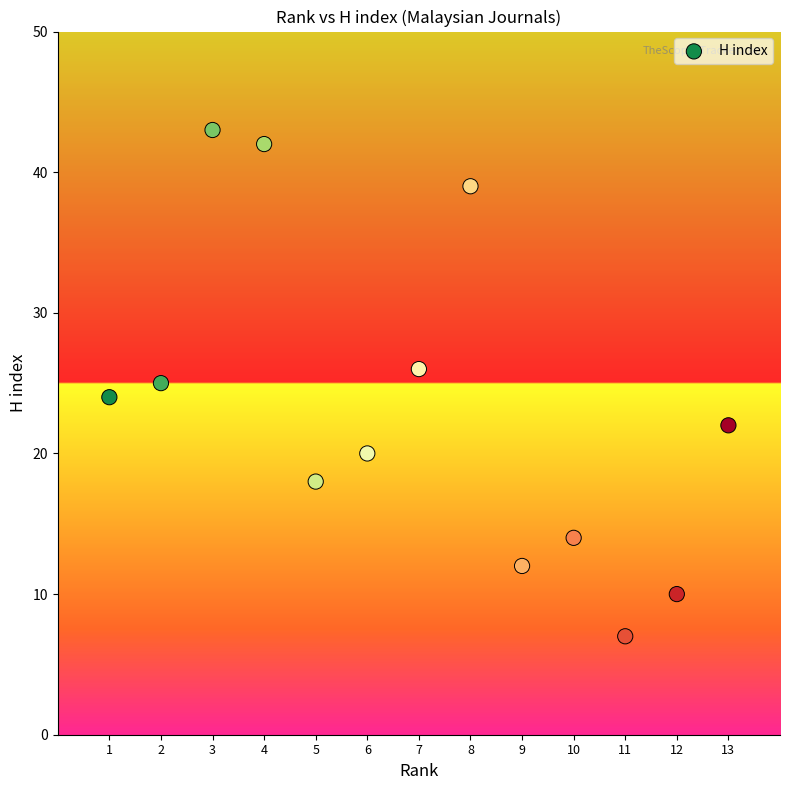

What is the range of X values (max minus min)?

12